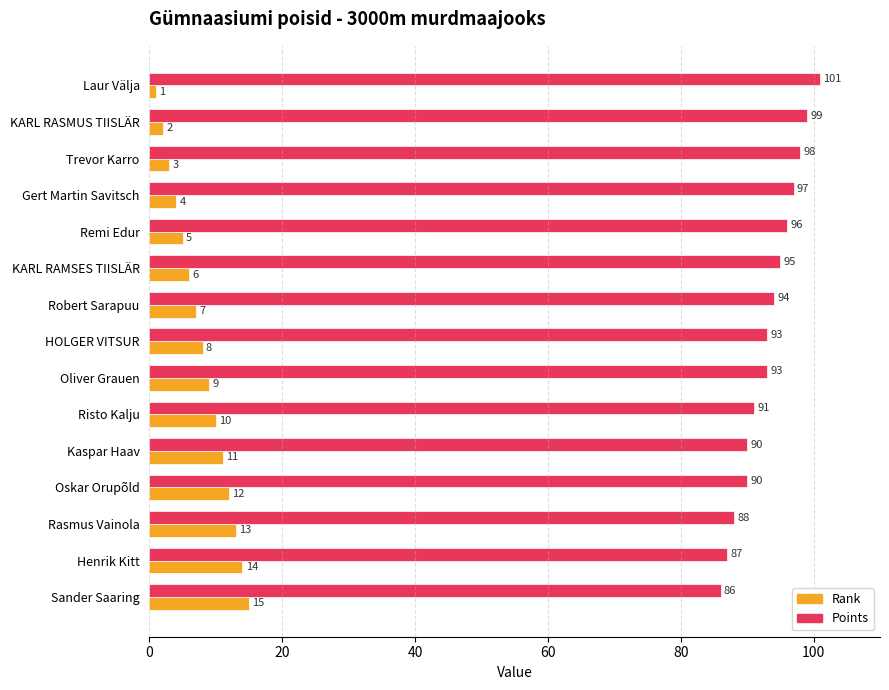

What is the total value across all series at Oskar Orupõld?

102